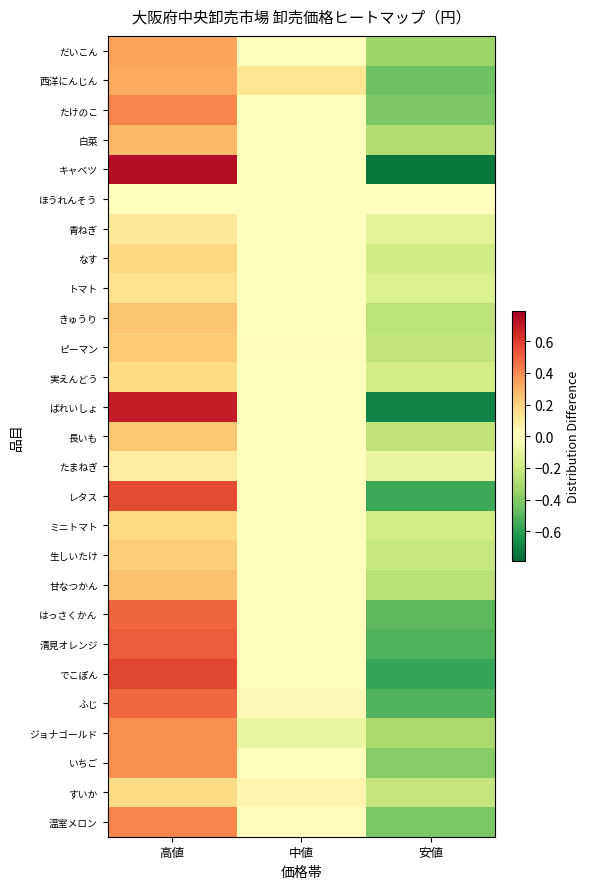

Between 中値 and 安値, which series saw the biggest shift?

キャベツ